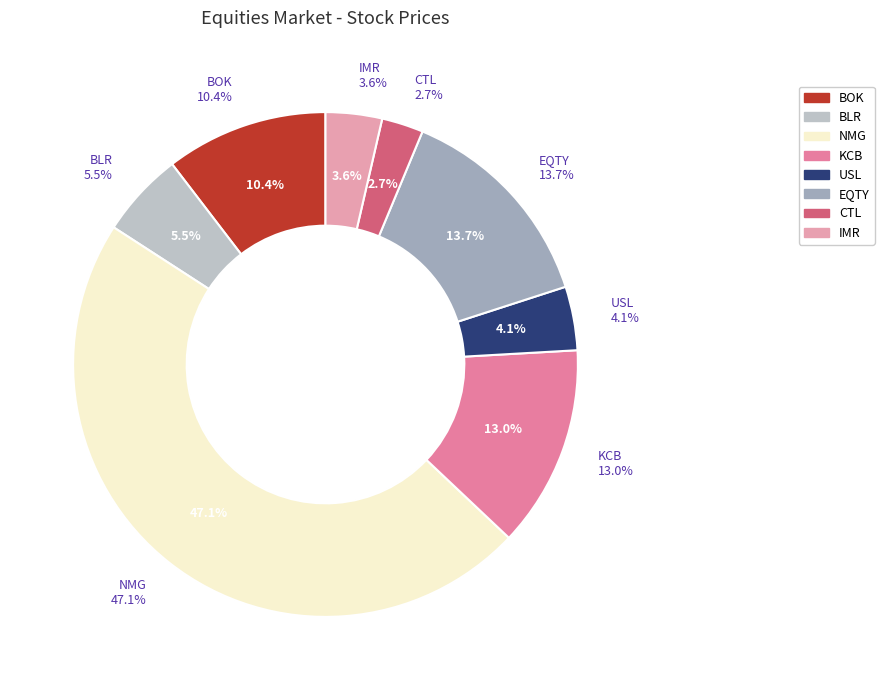

How many segments does this pie chart have?

8